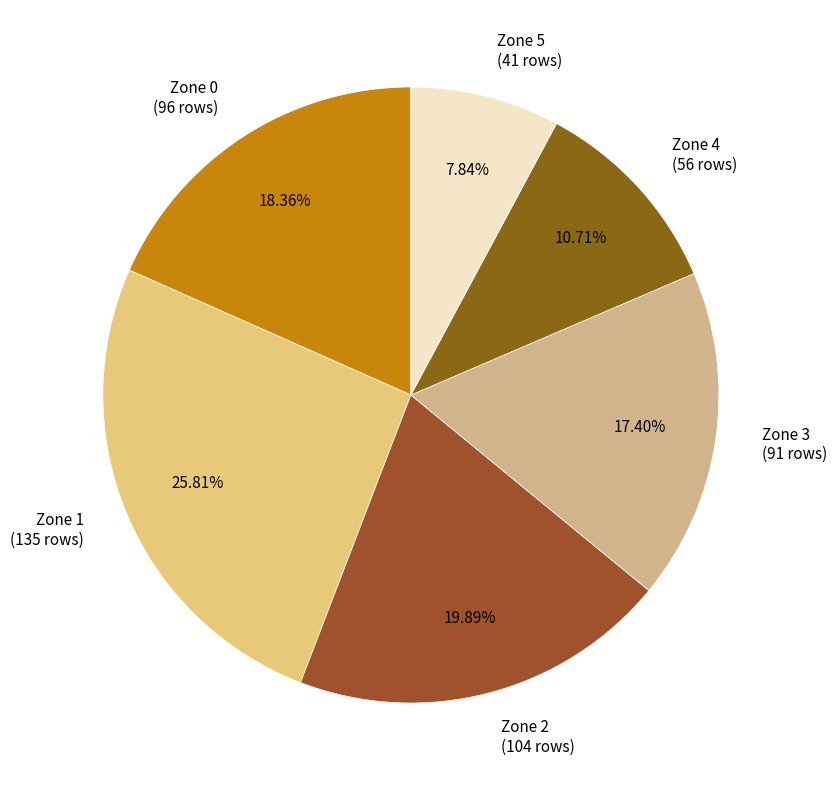

What is the ratio of the value at Zone 3 (91 rows) to the value at Zone 2 (104 rows)?

0.9